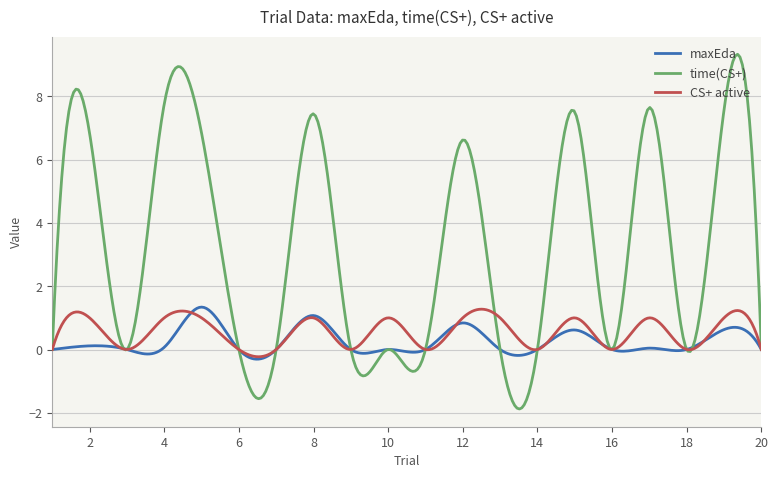

How many series are shown in this chart?

3